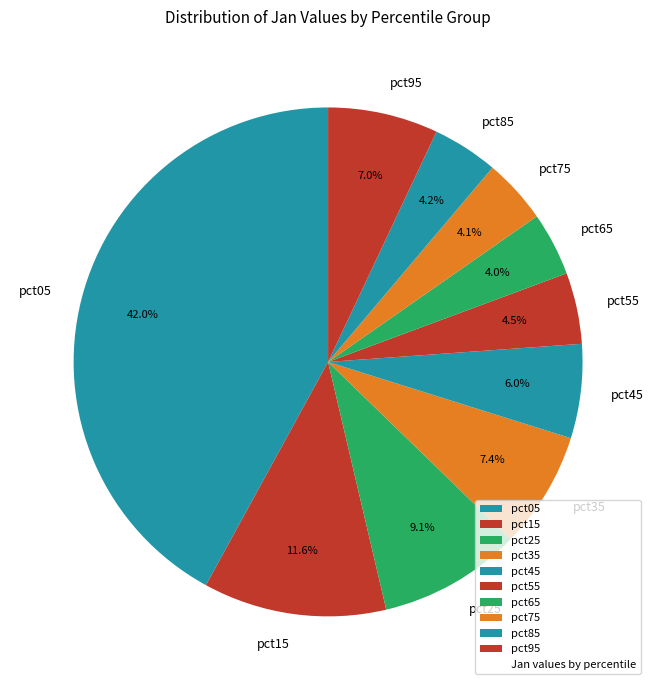

Does pct85 account for over 50% of the chart?

No